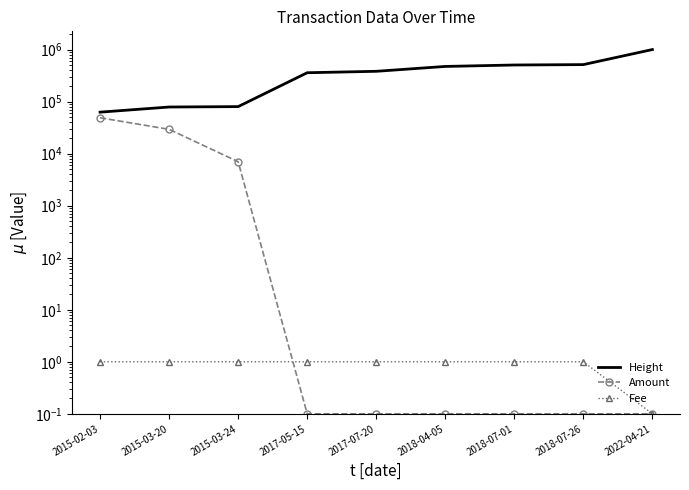

True or false: Amount has more than 2 interior local peaks.

False